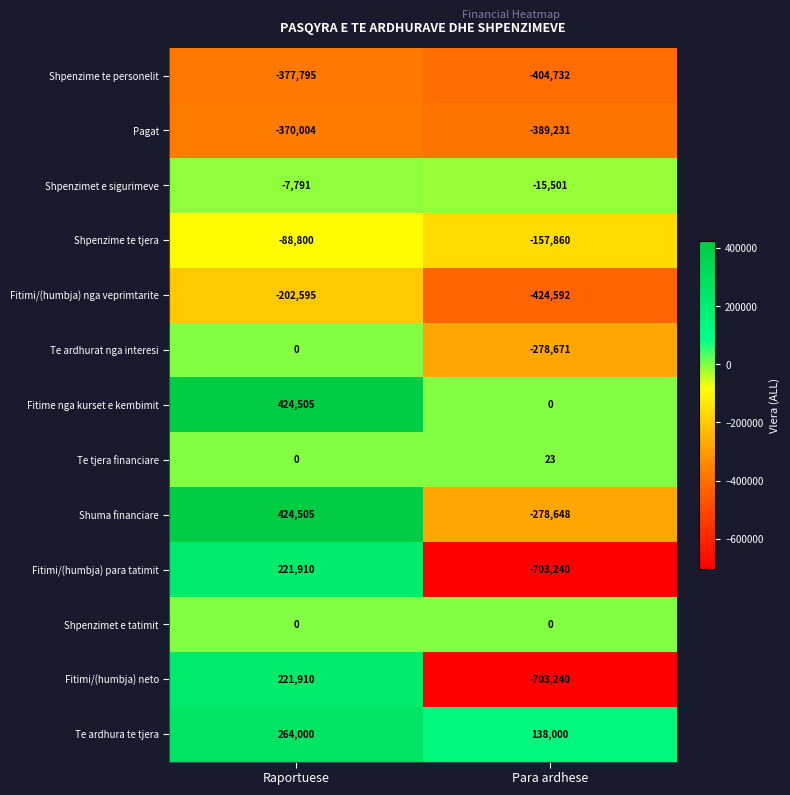

Count the number of categories in the chart.

2